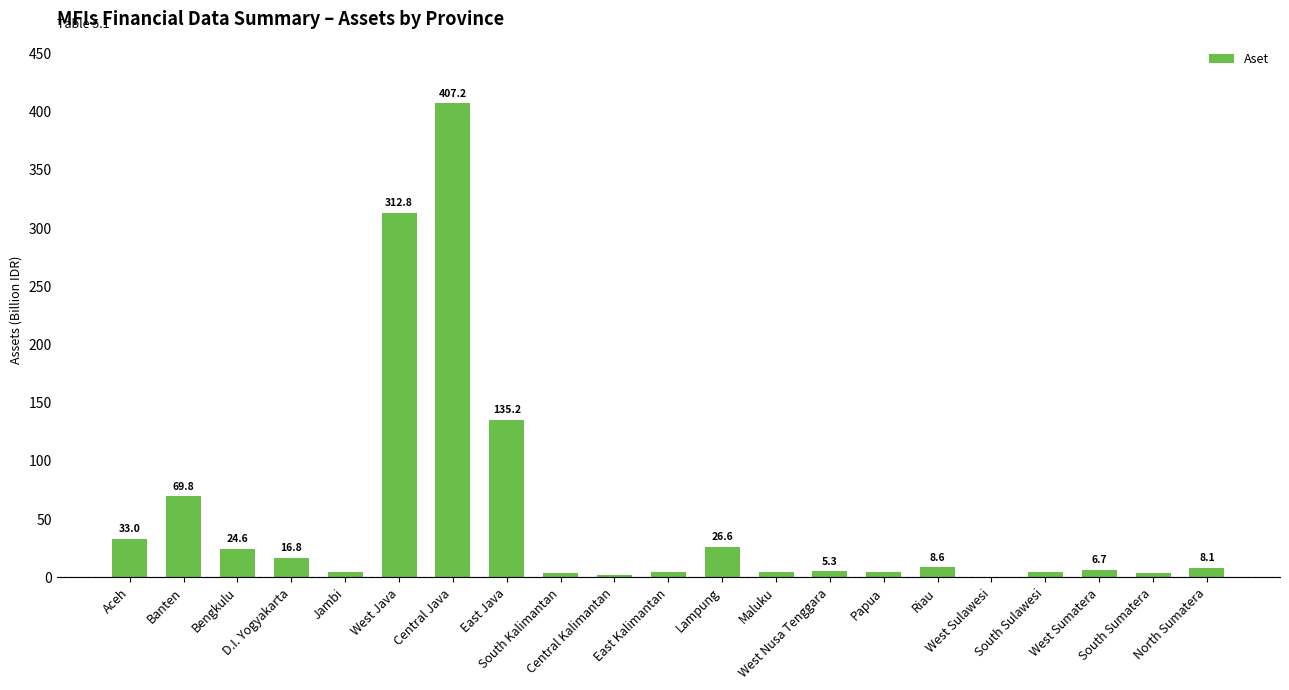

Which label corresponds to the largest value in the chart?

Central Java